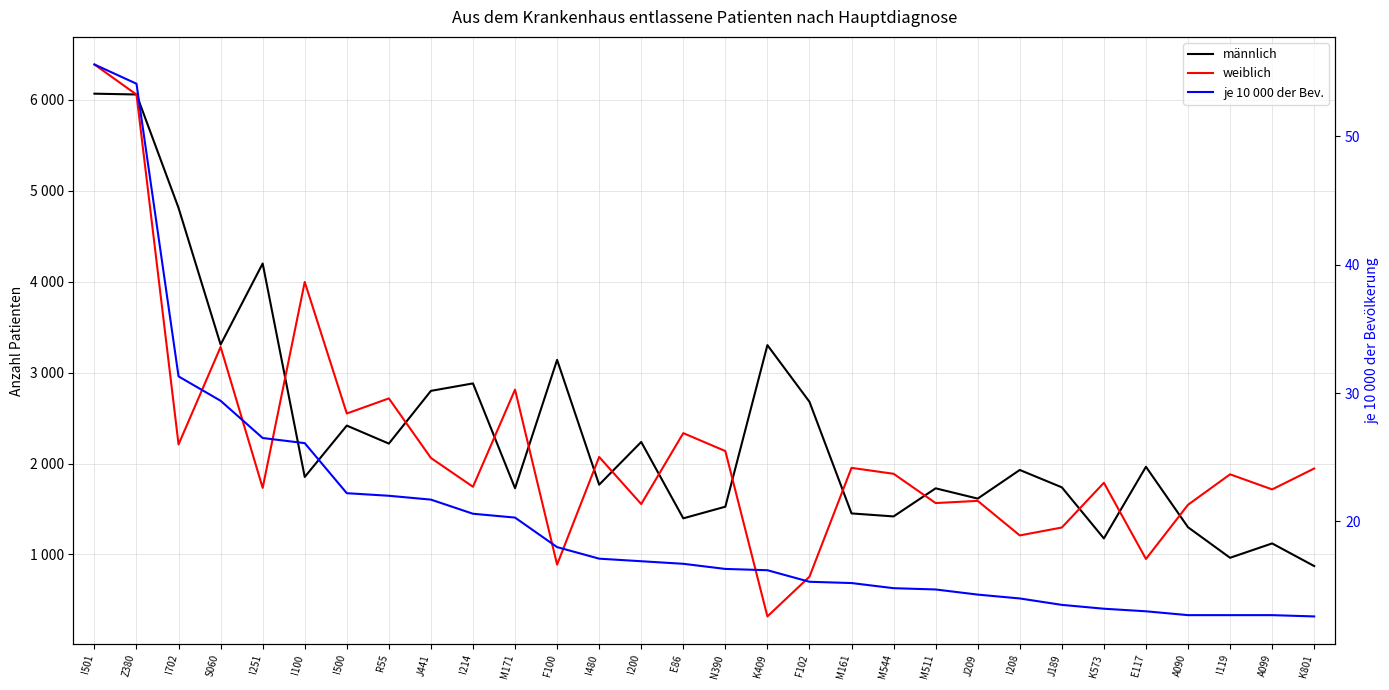

At which category is the sum across all series the highest?

I501